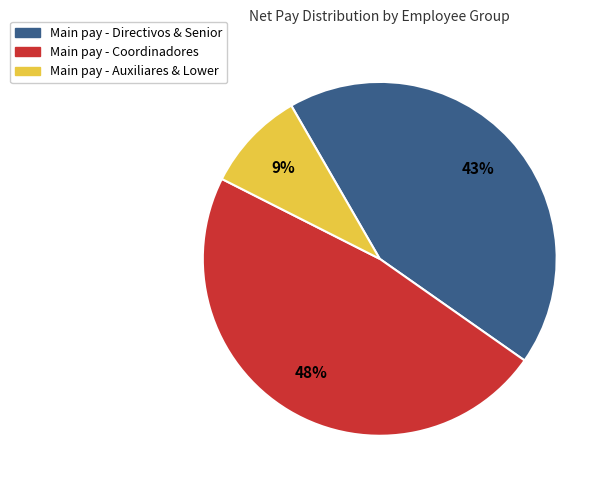

Rank the categories by value from lowest to highest.

Main pay - Auxiliares & Lower, Main pay - Directivos & Senior, Main pay - Coordinadores